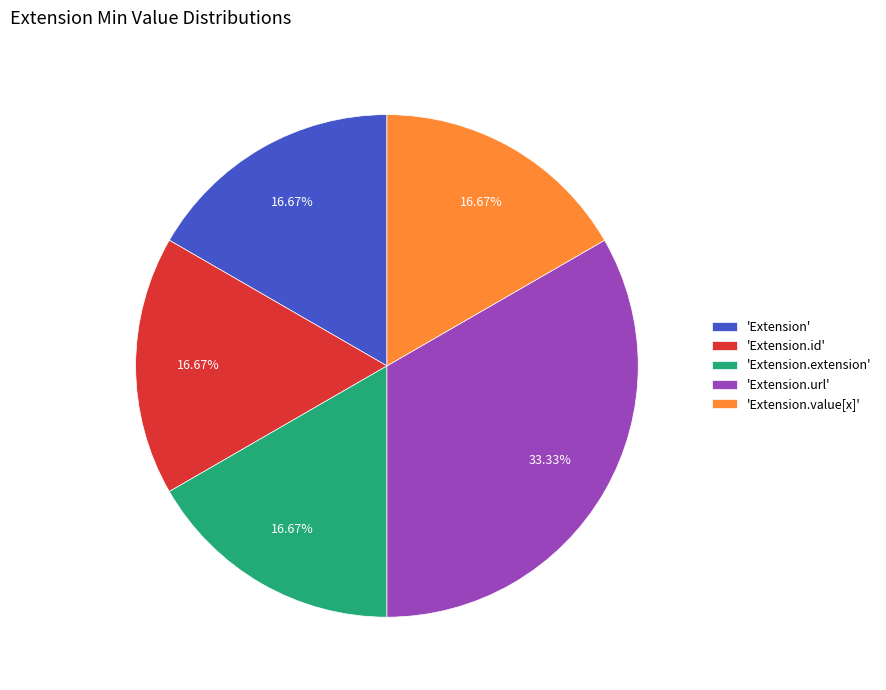

What is the largest slice in the pie chart?

'Extension.url'